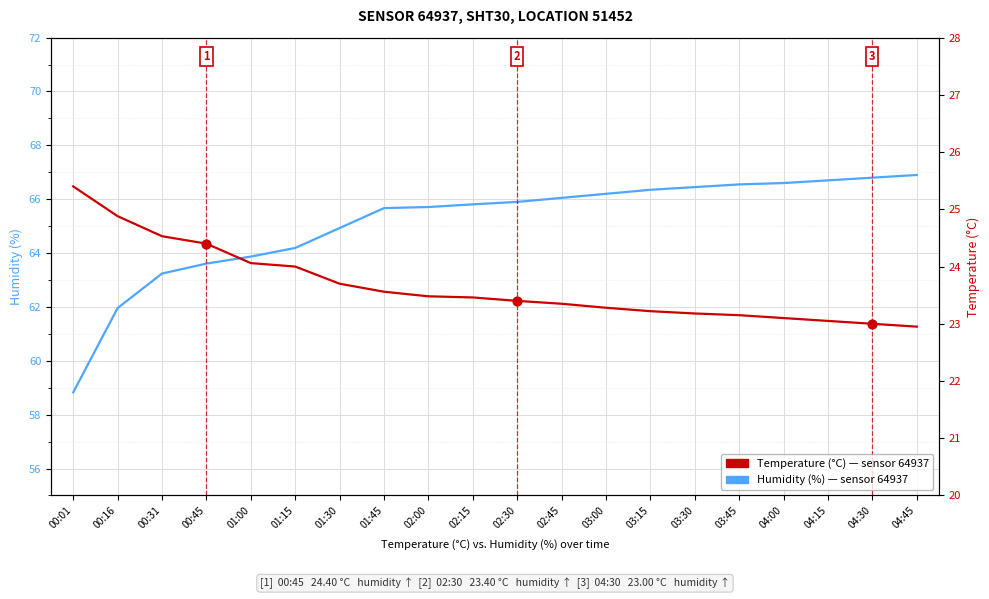

At how many categories does at least one series exceed 40?

20